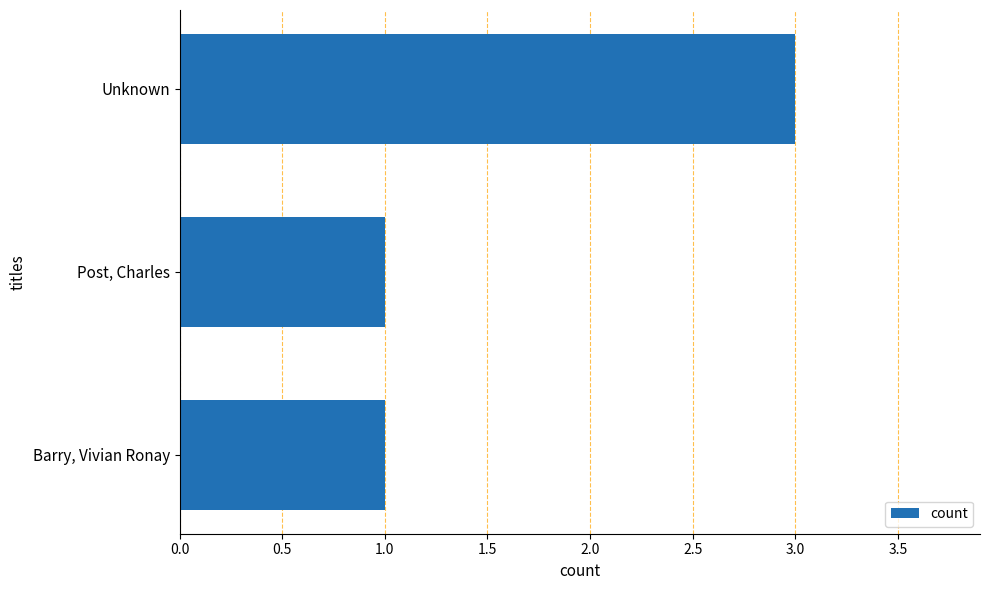

Reading bottom to top, extract all data points from this chart.

1	1	3